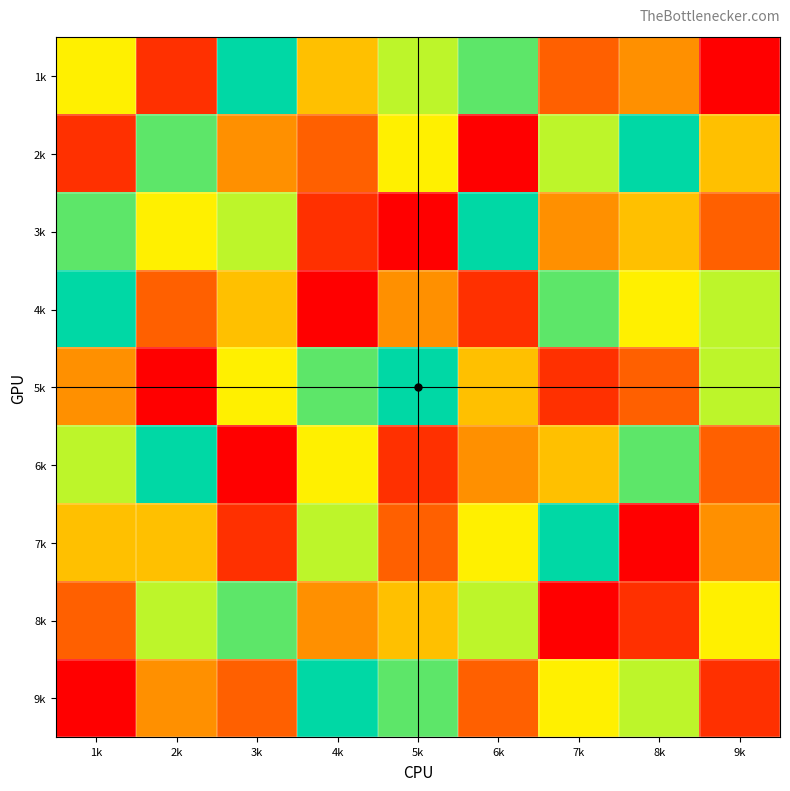

How many distinct data groups are displayed?

9